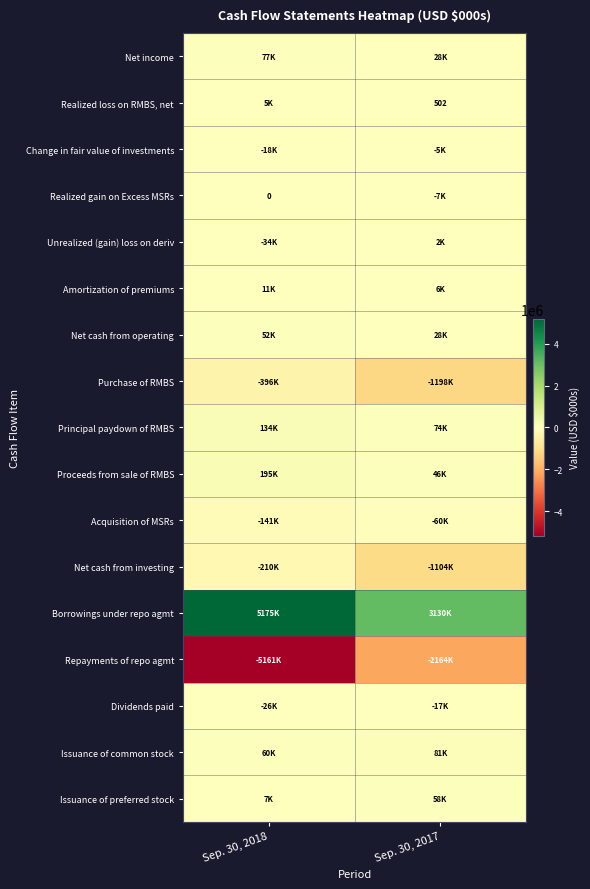

Between Sep. 30, 2018 and Sep. 30, 2017, which series saw the biggest shift?

Repayments of repo agmt